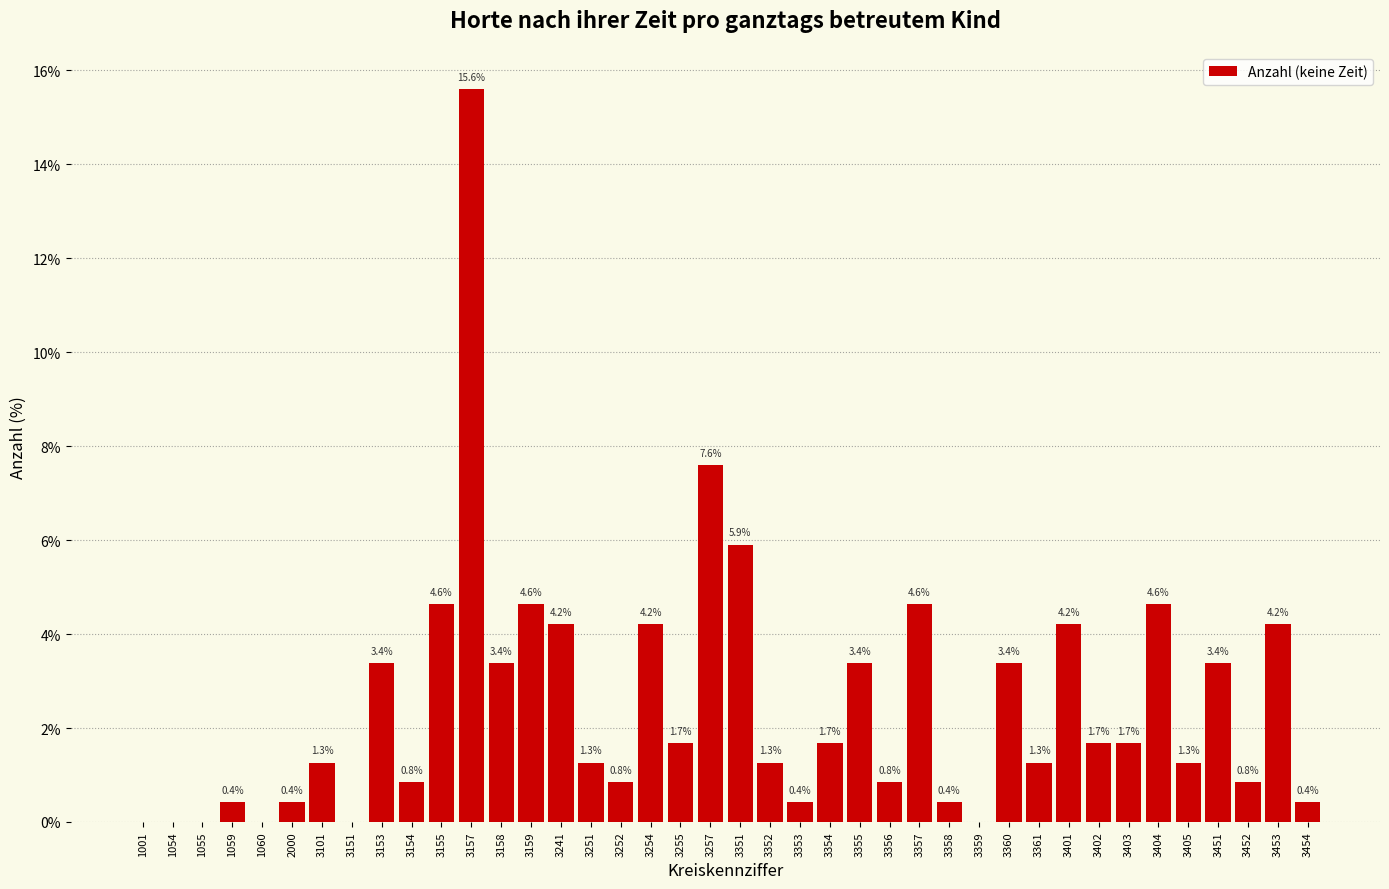

Reading left to right, extract all data points from this chart.

1001=0.0	1054=0.0	1055=0.0	1059=0.4	1060=0.0	2000=0.4	3101=1.3	3151=0.0	3153=3.4	3154=0.8	3155=4.6	3157=15.6	3158=3.4	3159=4.6	3241=4.2	3251=1.3	3252=0.8	3254=4.2	3255=1.7	3257=7.6	3351=5.9	3352=1.3	3353=0.4	3354=1.7	3355=3.4	3356=0.8	3357=4.6	3358=0.4	3359=0.0	3360=3.4	3361=1.3	3401=4.2	3402=1.7	3403=1.7	3404=4.6	3405=1.3	3451=3.4	3452=0.8	3453=4.2	3454=0.4